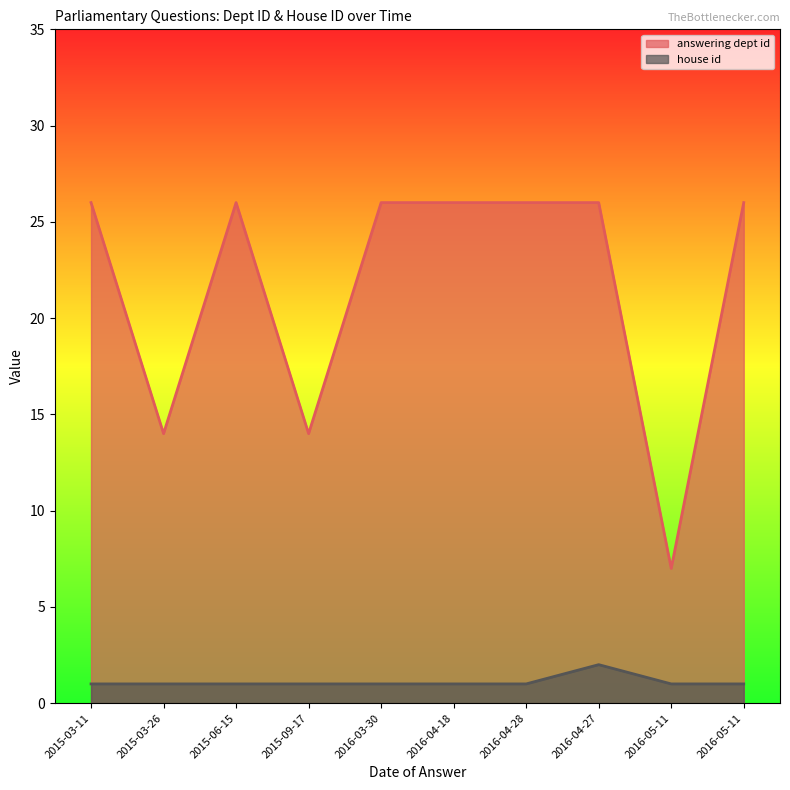

What is the value of the answering dept id point at the 2nd from the left?

14